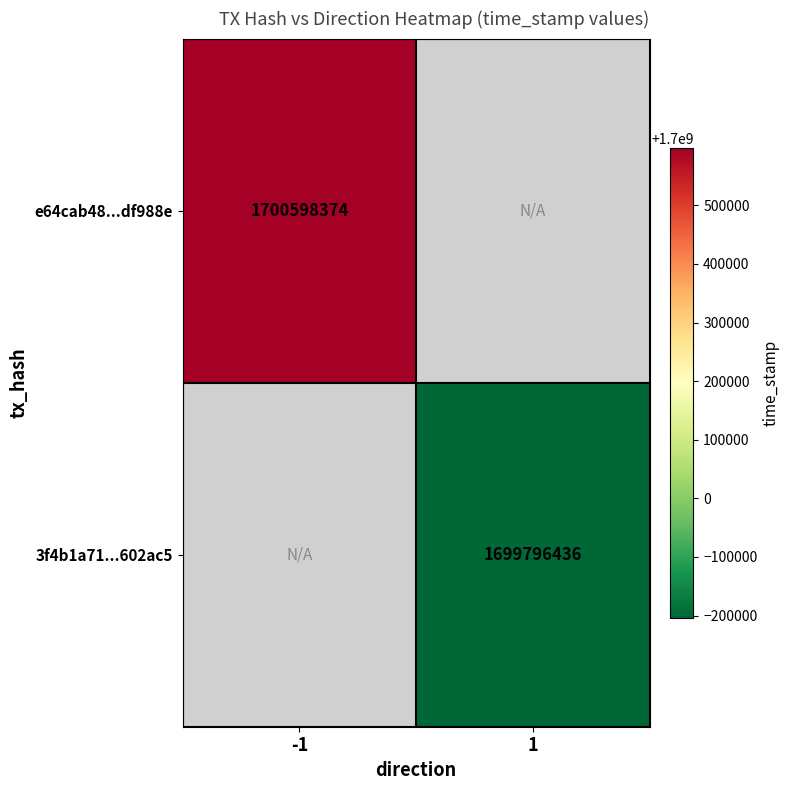

How many data points does each series have?

2